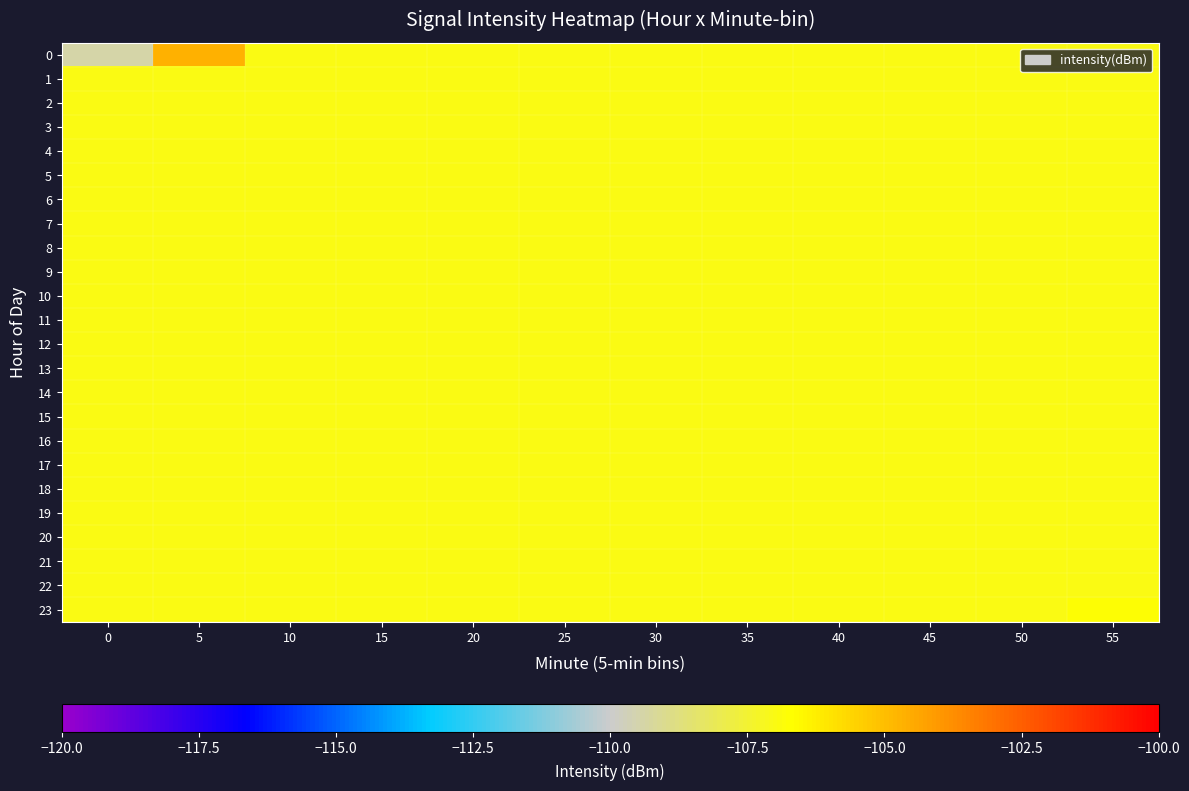

Reading left to right, extract all data points from this chart.

0: 0=-109.4	5=-104.7	10=-107.0	15=-107.0	20=-107.0	25=-107.0	30=-107.0	35=-107.0	40=-107.0	45=-107.0	50=-107.0	55=-107.0
1: 0=-107.0	5=-107.0	10=-107.0	15=-107.0	20=-107.0	25=-107.0	30=-107.0	35=-107.0	40=-107.0	45=-107.0	50=-107.0	55=-107.0
2: 0=-107.0	5=-107.0	10=-107.0	15=-107.0	20=-107.0	25=-107.0	30=-107.0	35=-107.0	40=-107.0	45=-107.0	50=-107.0	55=-107.0
3: 0=-107.0	5=-107.0	10=-107.0	15=-107.0	20=-107.0	25=-107.0	30=-107.0	35=-107.0	40=-107.0	45=-107.0	50=-107.0	55=-107.0
4: 0=-107.0	5=-107.0	10=-107.0	15=-107.0	20=-107.0	25=-107.0	30=-107.0	35=-107.0	40=-107.0	45=-107.0	50=-107.0	55=-107.0
5: 0=-107.0	5=-107.0	10=-107.0	15=-107.0	20=-107.0	25=-107.0	30=-107.0	35=-107.0	40=-107.0	45=-107.0	50=-107.0	55=-107.0
6: 0=-107.0	5=-107.0	10=-107.0	15=-107.0	20=-107.0	25=-107.0	30=-107.0	35=-107.0	40=-107.0	45=-107.0	50=-107.0	55=-107.0
7: 0=-107.0	5=-107.0	10=-107.0	15=-107.0	20=-107.0	25=-107.0	30=-107.0	35=-107.0	40=-107.0	45=-107.0	50=-107.0	55=-107.0
8: 0=-107.0	5=-107.0	10=-107.0	15=-107.0	20=-107.0	25=-107.0	30=-107.0	35=-107.0	40=-107.0	45=-107.0	50=-107.0	55=-107.0
9: 0=-107.0	5=-107.0	10=-107.0	15=-107.0	20=-107.0	25=-107.0	30=-107.0	35=-107.0	40=-107.0	45=-107.0	50=-107.0	55=-107.0
10: 0=-107.0	5=-107.0	10=-107.0	15=-107.0	20=-107.0	25=-107.0	30=-107.0	35=-107.0	40=-107.0	45=-107.0	50=-107.0	55=-107.0
11: 0=-107.0	5=-107.0	10=-107.0	15=-107.0	20=-107.0	25=-107.0	30=-107.0	35=-107.0	40=-107.0	45=-107.0	50=-107.0	55=-107.0
12: 0=-107.0	5=-107.0	10=-107.0	15=-107.0	20=-107.0	25=-107.0	30=-107.0	35=-107.0	40=-107.0	45=-107.0	50=-107.0	55=-107.0
13: 0=-107.0	5=-107.0	10=-107.0	15=-107.0	20=-107.0	25=-107.0	30=-107.0	35=-107.0	40=-107.0	45=-107.0	50=-107.0	55=-107.0
14: 0=-107.0	5=-107.0	10=-107.0	15=-107.0	20=-107.0	25=-107.0	30=-107.0	35=-107.0	40=-107.0	45=-107.0	50=-107.0	55=-107.0
15: 0=-107.0	5=-107.0	10=-107.0	15=-107.0	20=-107.0	25=-107.0	30=-107.0	35=-107.0	40=-107.0	45=-107.0	50=-107.0	55=-107.0
16: 0=-107.0	5=-107.0	10=-107.0	15=-107.0	20=-107.0	25=-107.0	30=-107.0	35=-107.0	40=-107.0	45=-107.0	50=-107.0	55=-107.0
17: 0=-107.0	5=-107.0	10=-107.0	15=-107.0	20=-107.0	25=-107.0	30=-107.0	35=-107.0	40=-107.0	45=-107.0	50=-107.0	55=-107.0
18: 0=-107.0	5=-107.0	10=-107.0	15=-107.0	20=-107.0	25=-107.0	30=-107.0	35=-107.0	40=-107.0	45=-107.0	50=-107.0	55=-107.0
19: 0=-107.0	5=-107.0	10=-107.0	15=-107.0	20=-107.0	25=-107.0	30=-107.0	35=-107.0	40=-107.0	45=-107.0	50=-107.0	55=-107.0
20: 0=-107.0	5=-107.0	10=-107.0	15=-107.0	20=-107.0	25=-107.0	30=-107.0	35=-107.0	40=-107.0	45=-107.0	50=-107.0	55=-107.0
21: 0=-107.0	5=-107.0	10=-107.0	15=-107.0	20=-107.0	25=-107.0	30=-107.0	35=-107.0	40=-107.0	45=-107.0	50=-107.0	55=-107.0
22: 0=-107.0	5=-107.0	10=-107.0	15=-107.0	20=-107.0	25=-107.0	30=-107.0	35=-107.0	40=-107.0	45=-107.0	50=-107.0	55=-107.0
23: 0=-107.0	5=-107.0	10=-107.0	15=-107.0	20=-107.0	25=-107.0	30=-107.0	35=-107.0	40=-107.0	45=-107.0	50=-107.0	55=-106.8